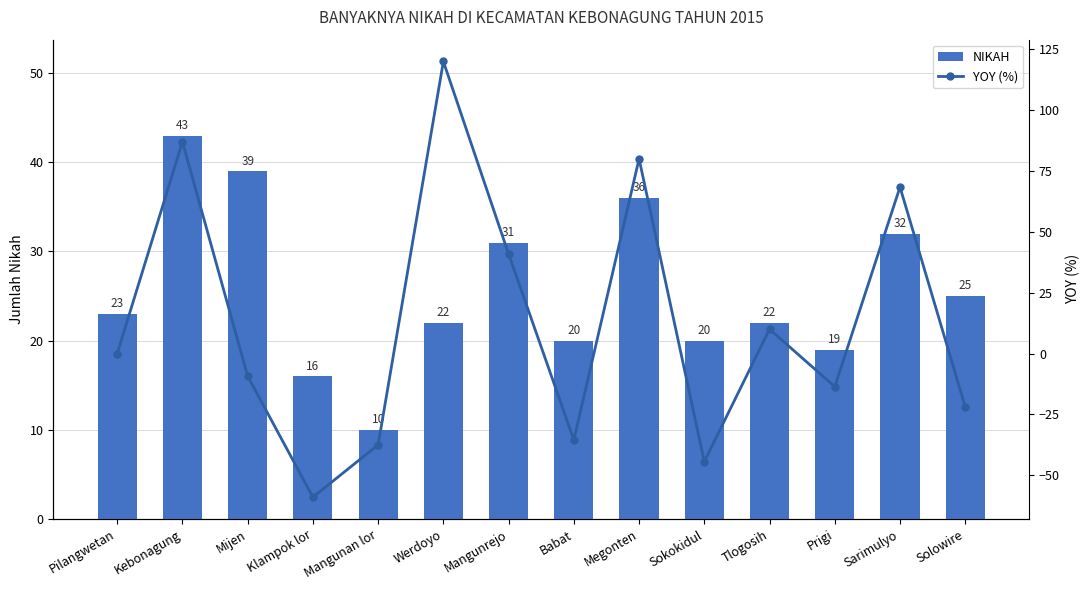

What is the maximum value for NIKAH?

43